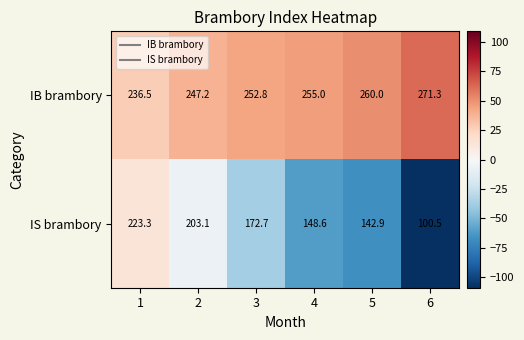

Between 3 and 6, which series saw the biggest shift?

IS brambory